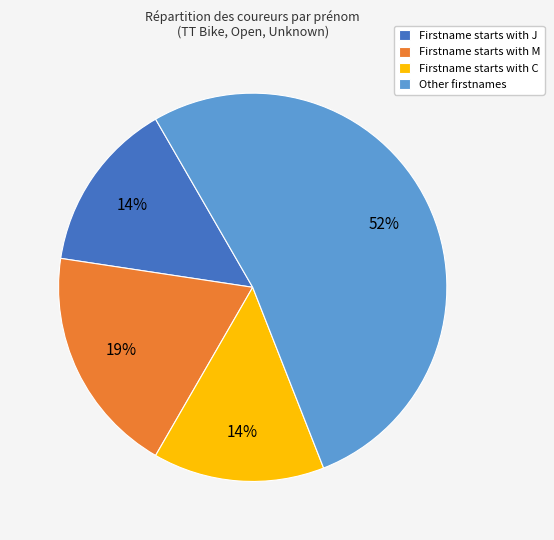

The Firstname starts with J slice represents 8% of the pie. True or false?

False